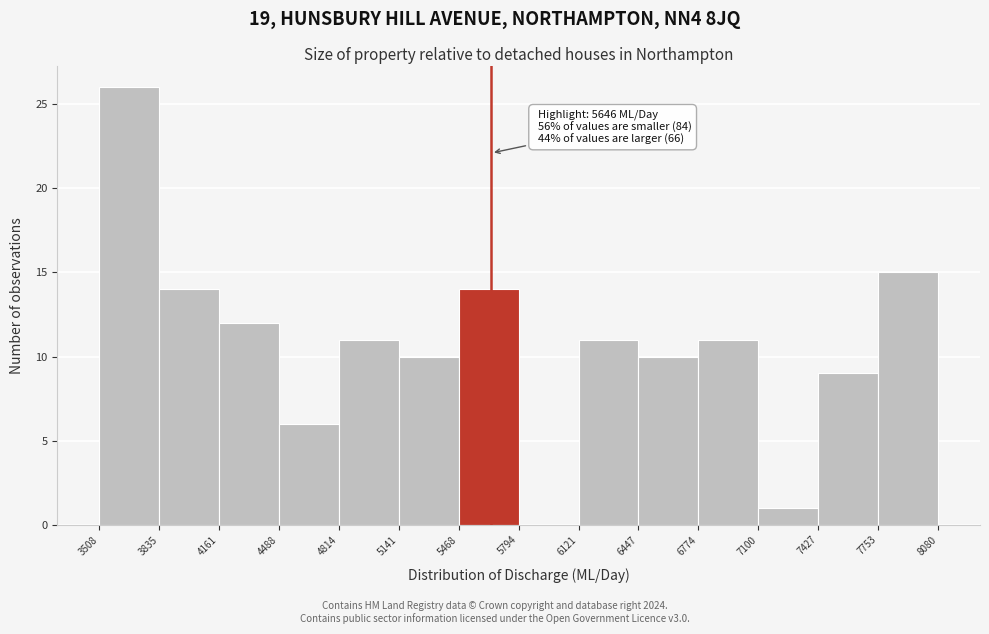

Over which range of the x-axis is the bar tallest?

3508 to 3835